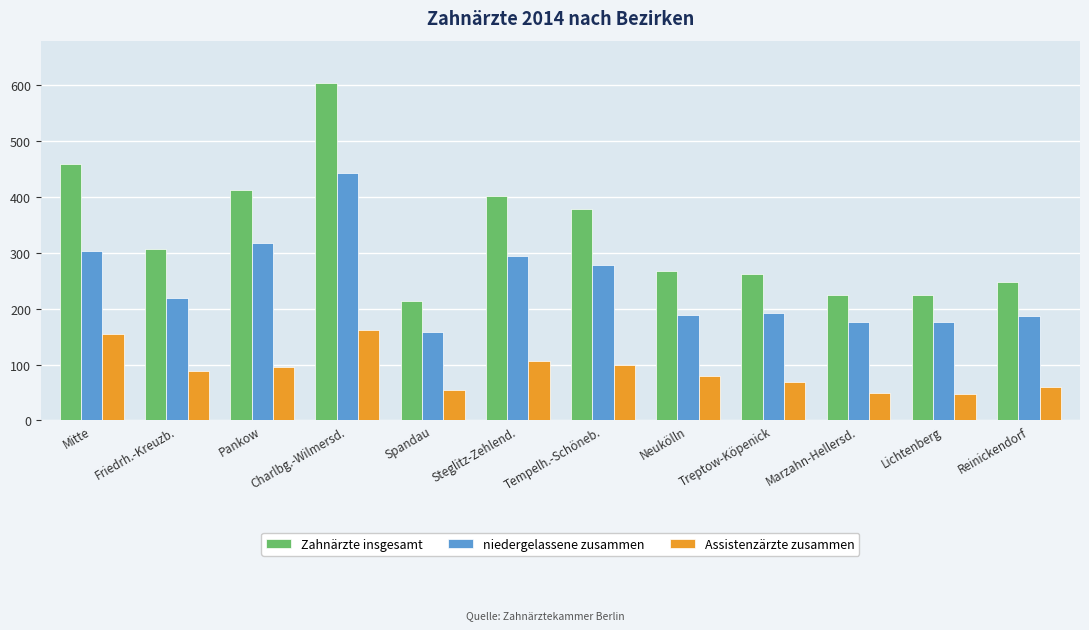

Which series has the largest total across all categories?

Zahnärzte insgesamt